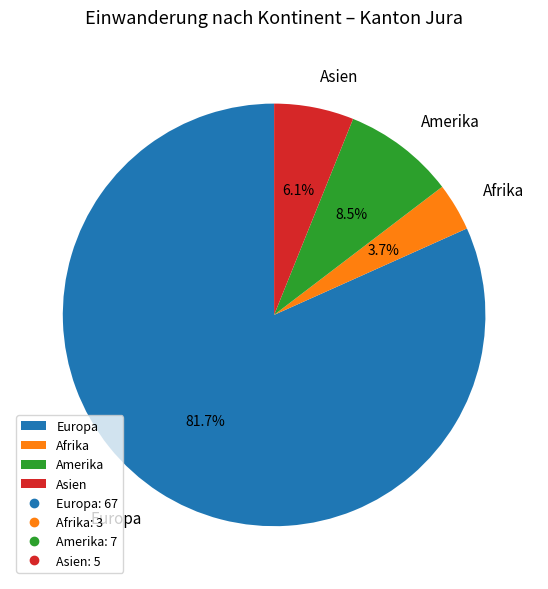

To the nearest percent, what is the difference between the largest and smallest slice percentages?

78%